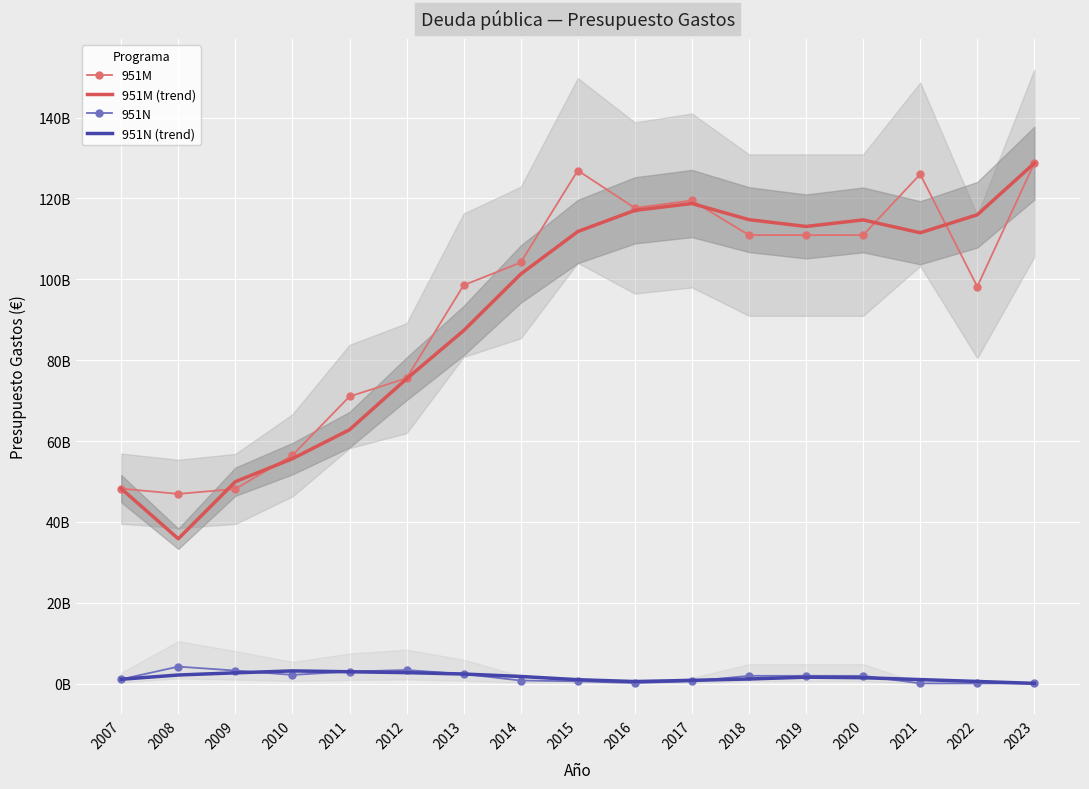

Between 2013 and 2017, which series saw the biggest shift?

951M (trend)